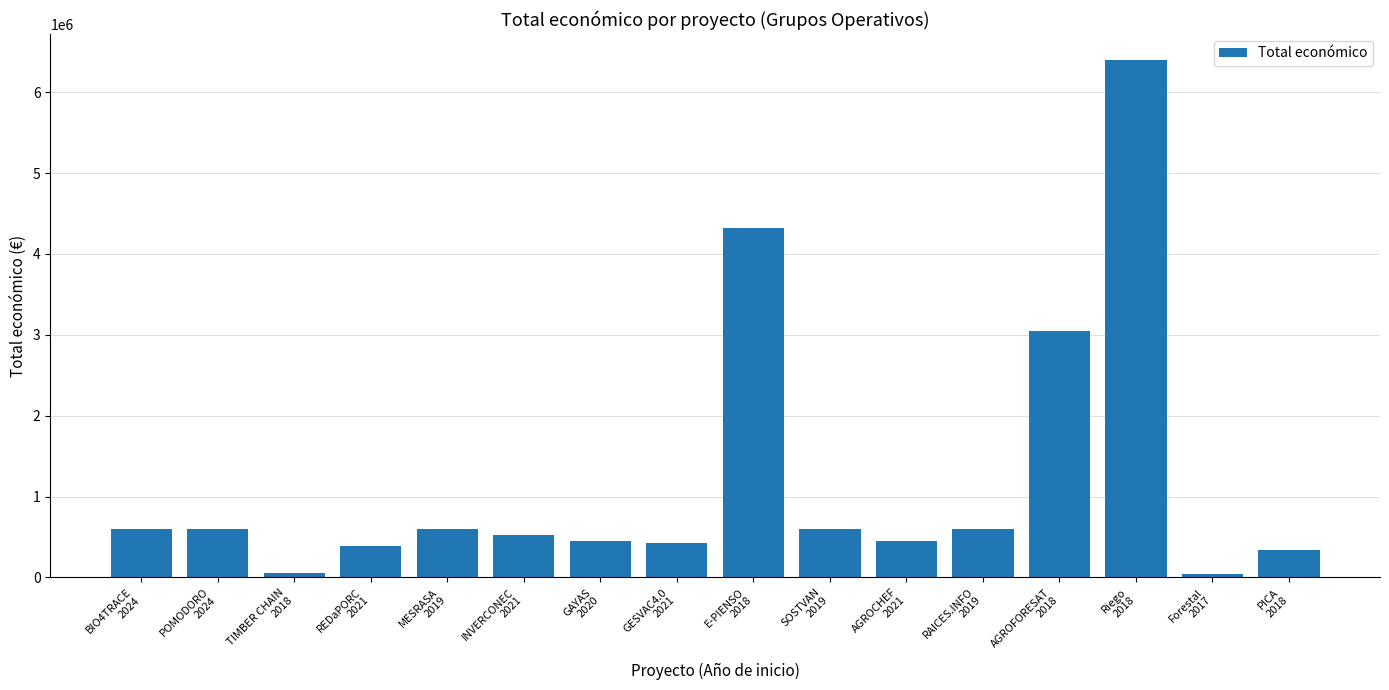

What is the average value?

1215147